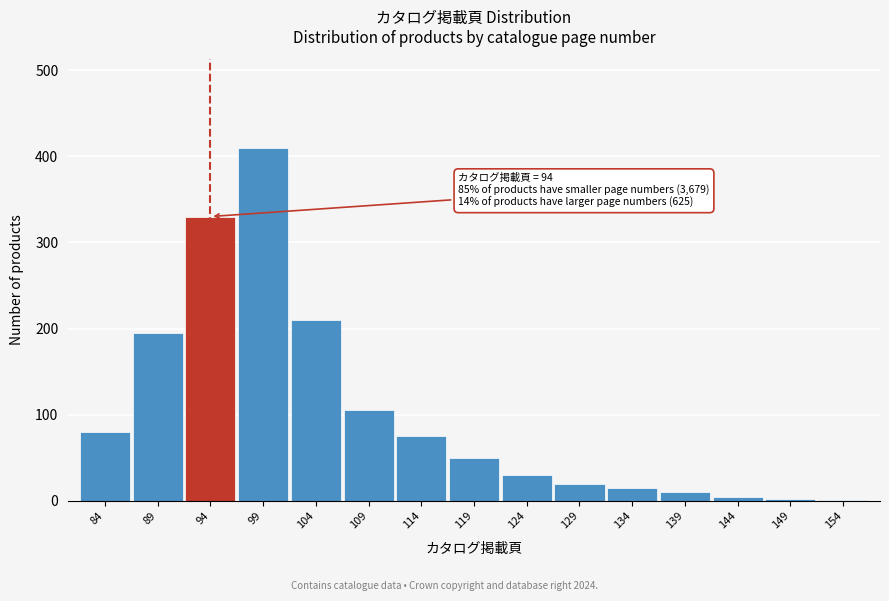

The chart shows a value of 195 at 89. True or false?

True